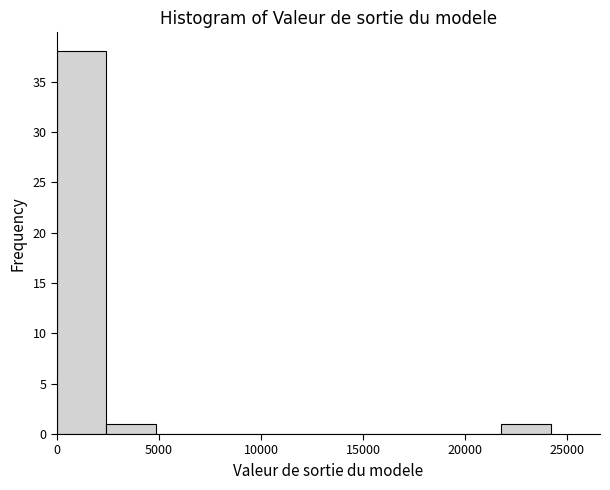

What is the height of the bar covering 0 to 2500 on the x-axis? Neither the bar edges nor the heights are printed on the chart, so give them approximately, as read against the axes.

38